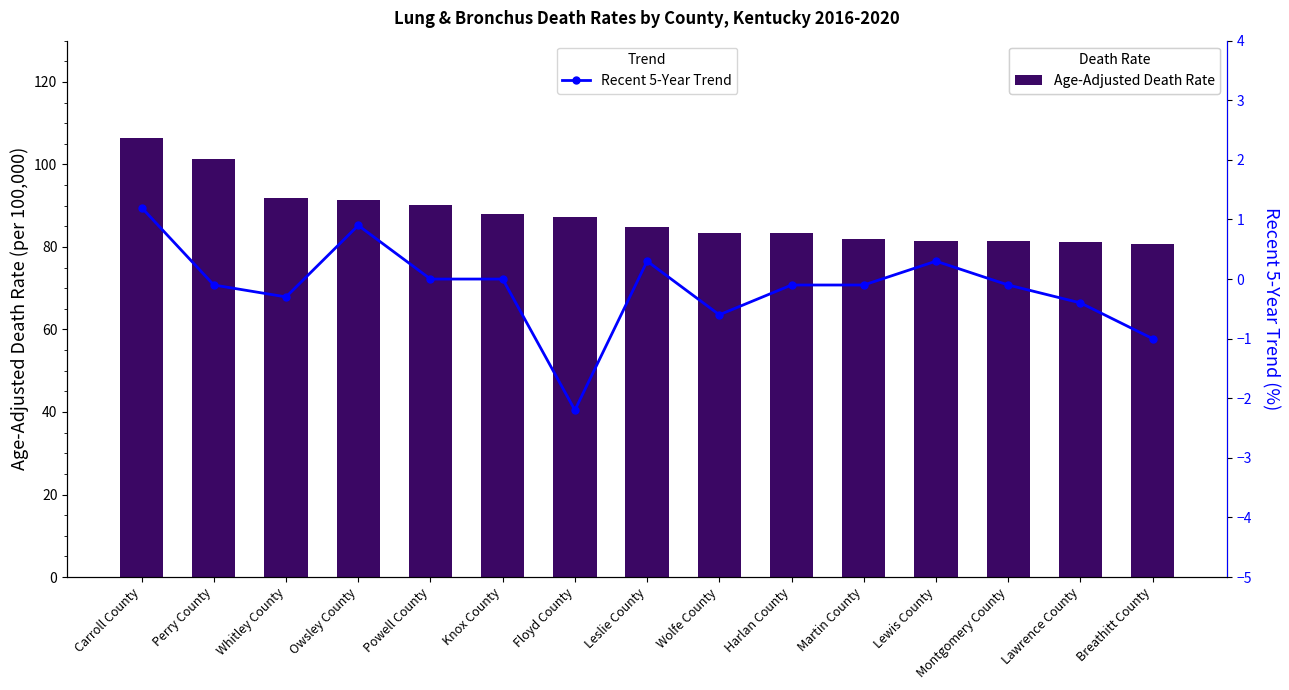

The Age-Adjusted Death Rate series shows 80.8 at Breathitt County. True or false?

True